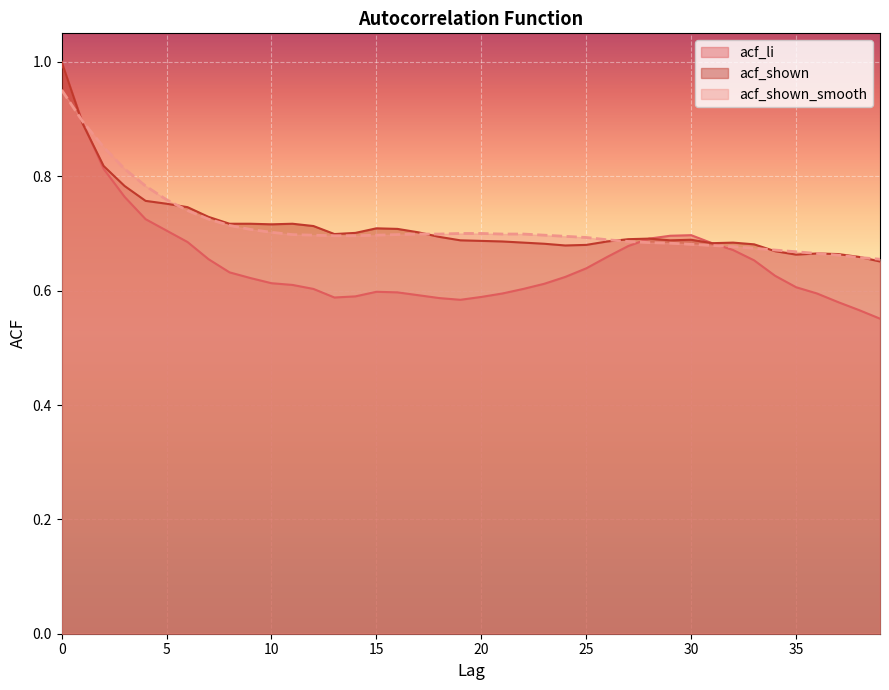

Which series has the largest range (max minus min)?

acf_li